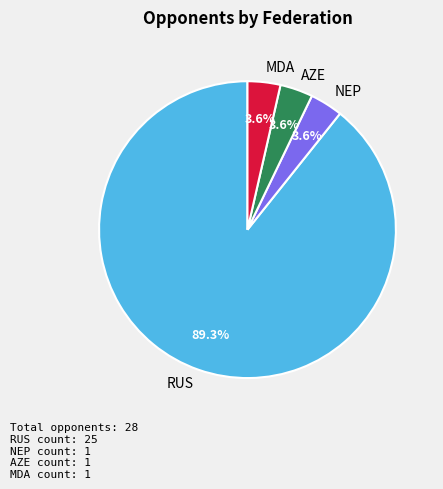

Is the sum of RUS and AZE greater than half?

Yes